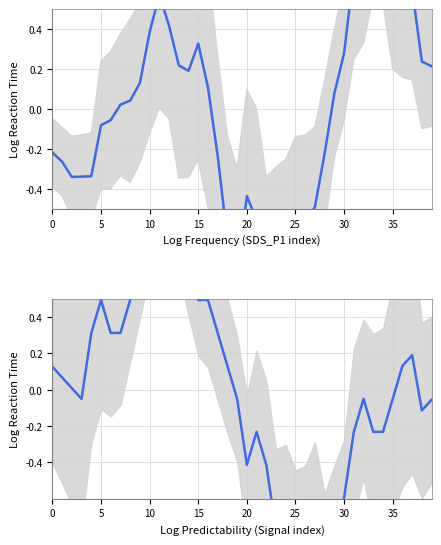

What is the difference between the SDS_P1 values at 28 and 20?

0.1